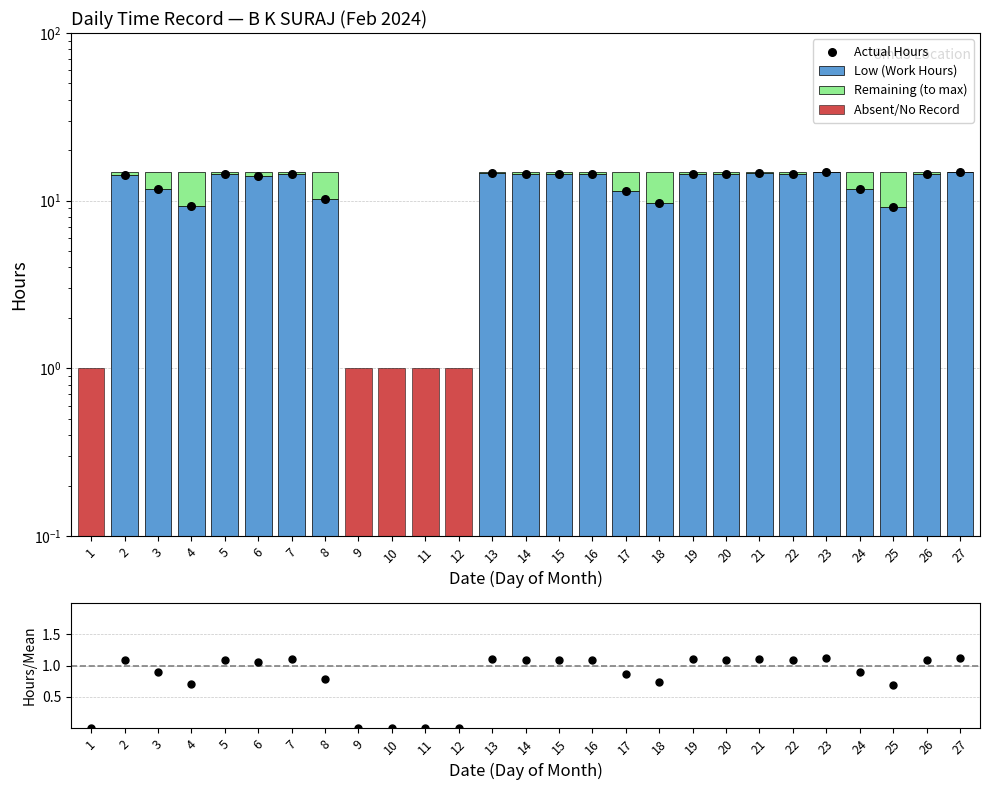

Between 21 and 17, which is larger?

21